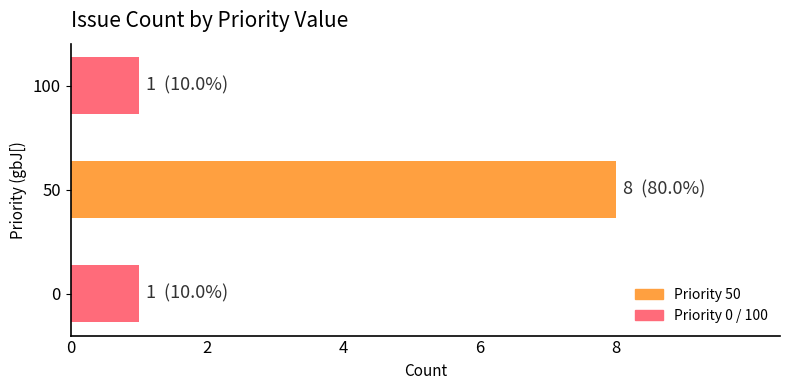

Is it true that the value at 100 is 1?

True